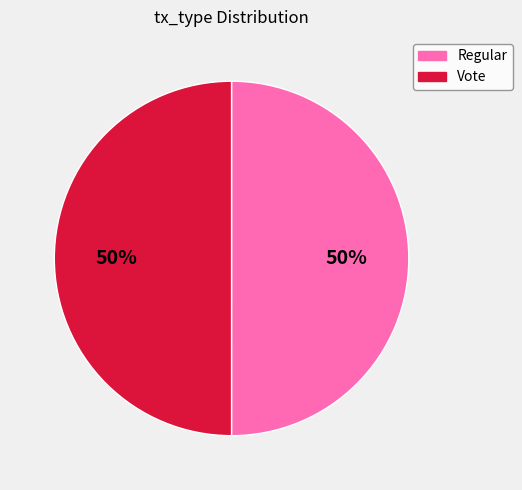

Is it true that Vote is 55% of the pie?

False